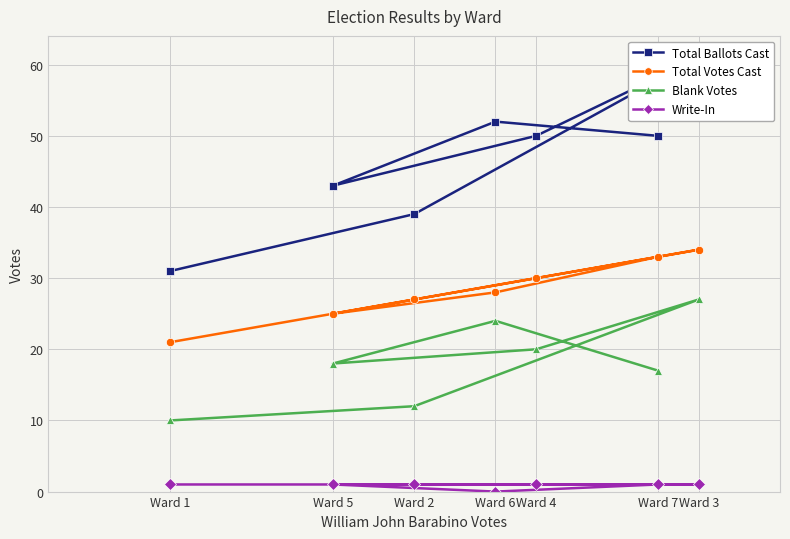

What is the value of the Write-In point at the 7th from the left?

1